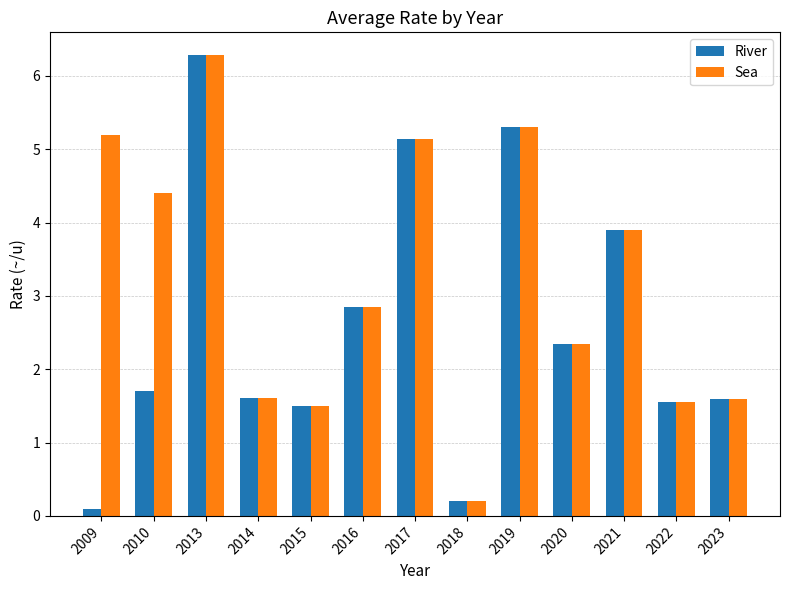

What is the sum of the Sea values at 2022 and 2013?

7.8